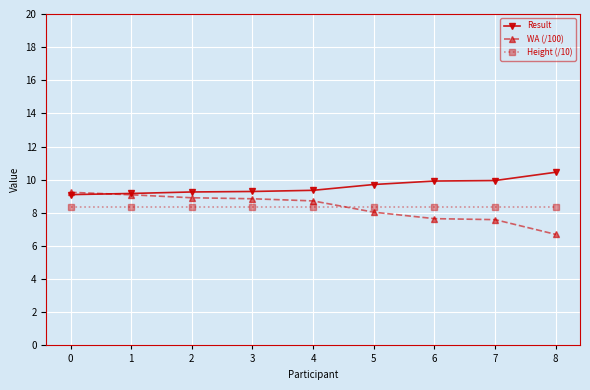

At which label does WA (/100) reach its minimum?

8